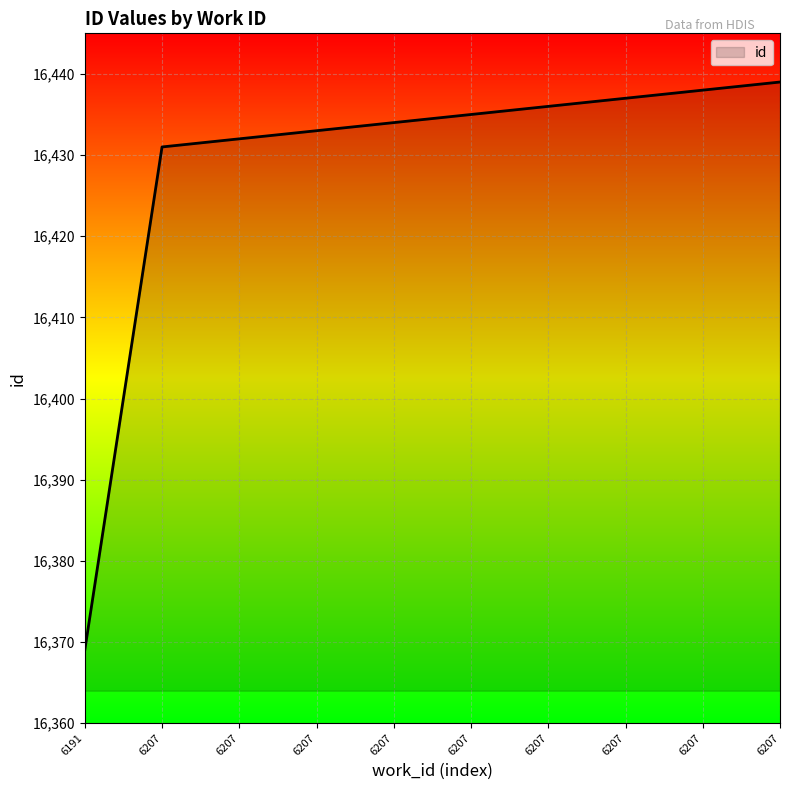

How many lines are shown in the chart?

1